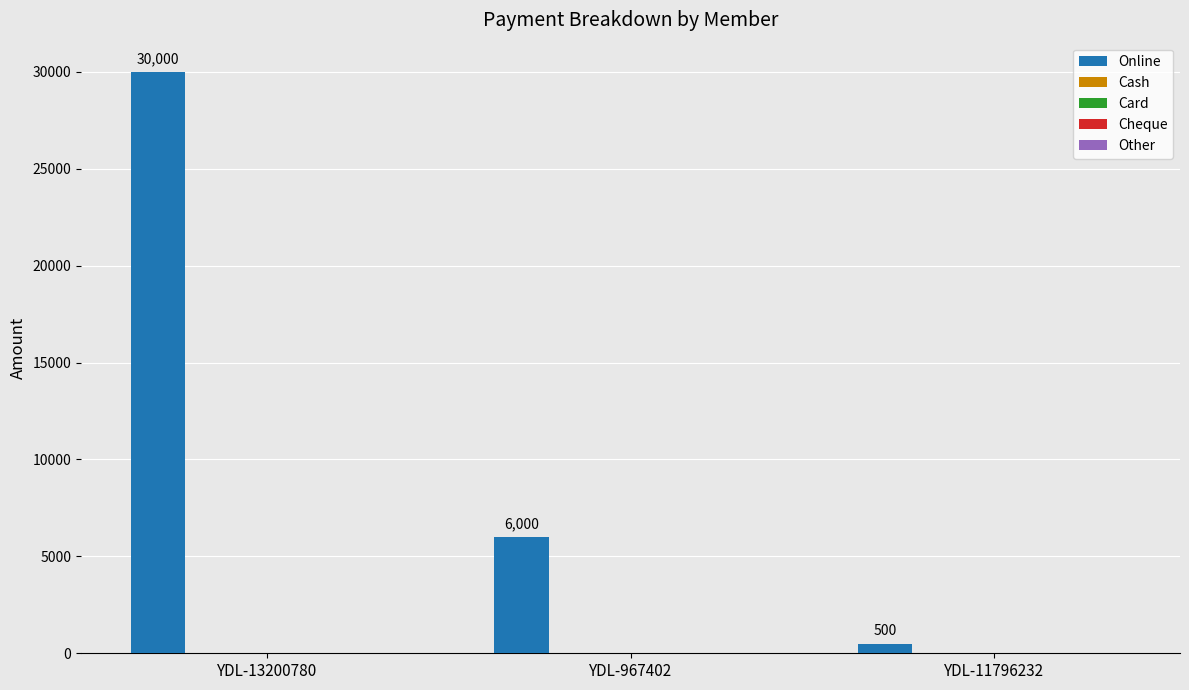

What is the value of the 3rd bar from the left?

500